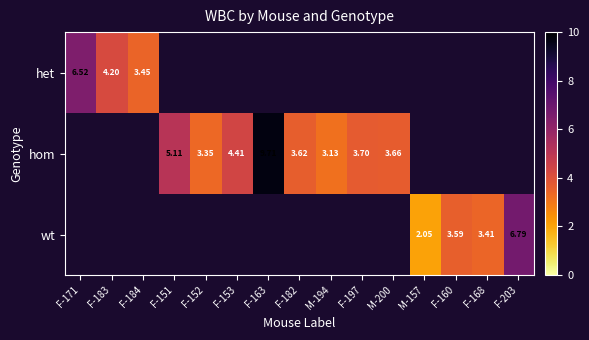

How many values in het are above zero?

3